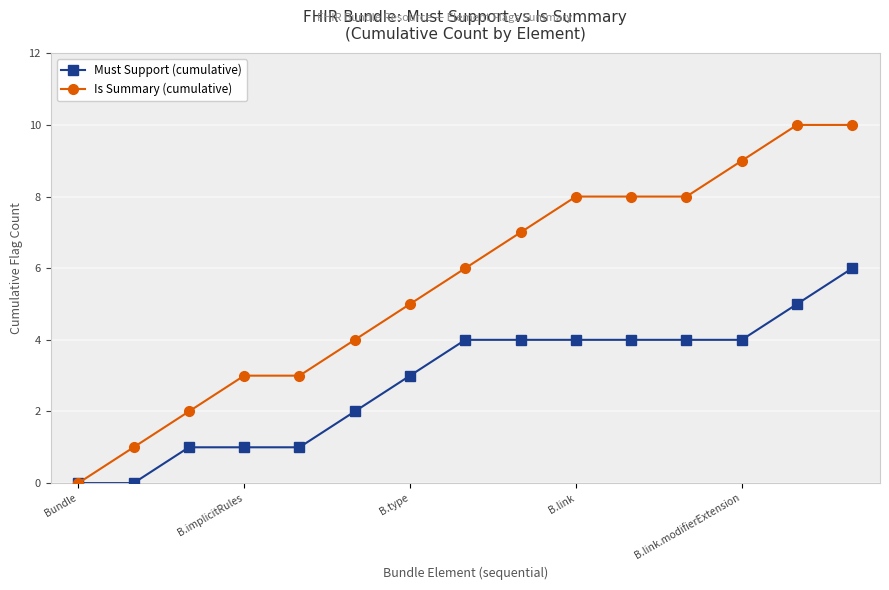

What is the value of the Is Summary (cumulative) point at the 14th from the left?

10